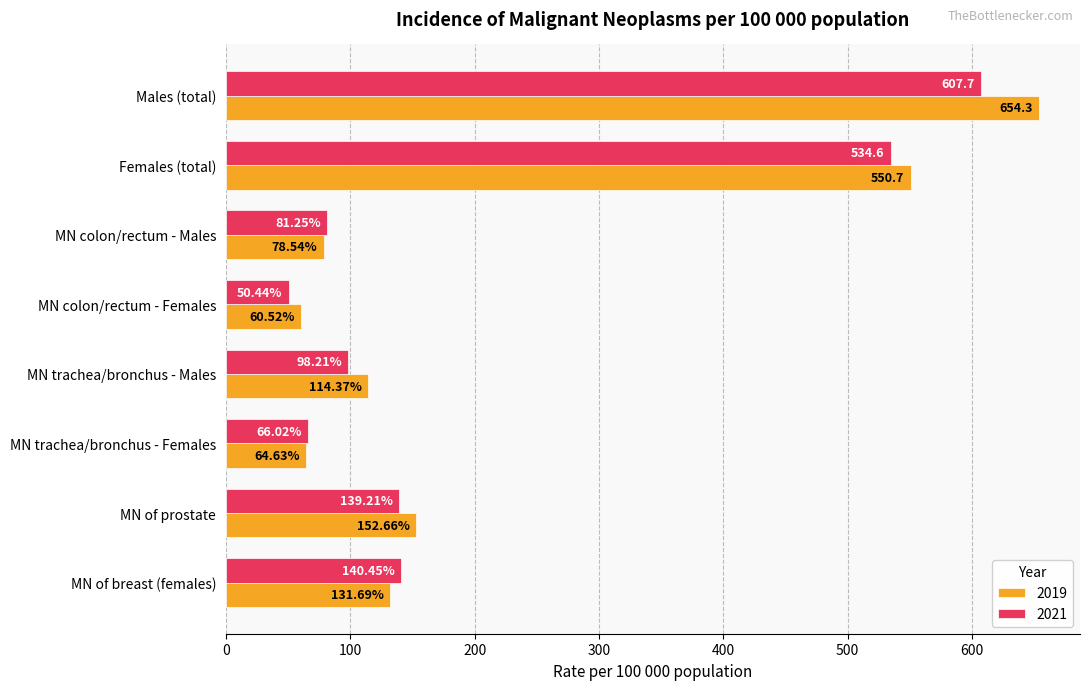

The 2019 series shows 654.3 at Males (total). True or false?

True